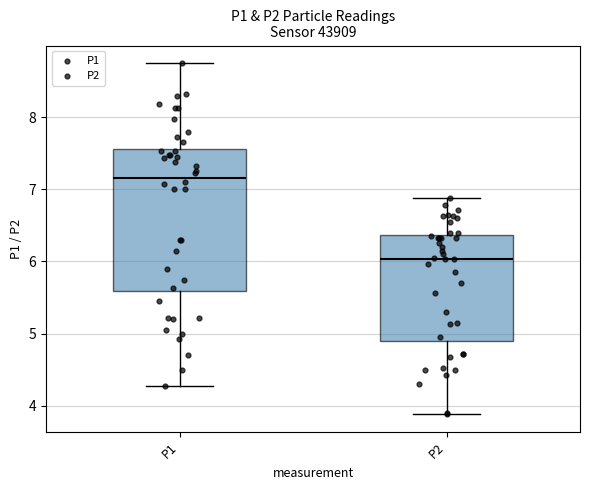

Which box's median line is the lowest?

P2